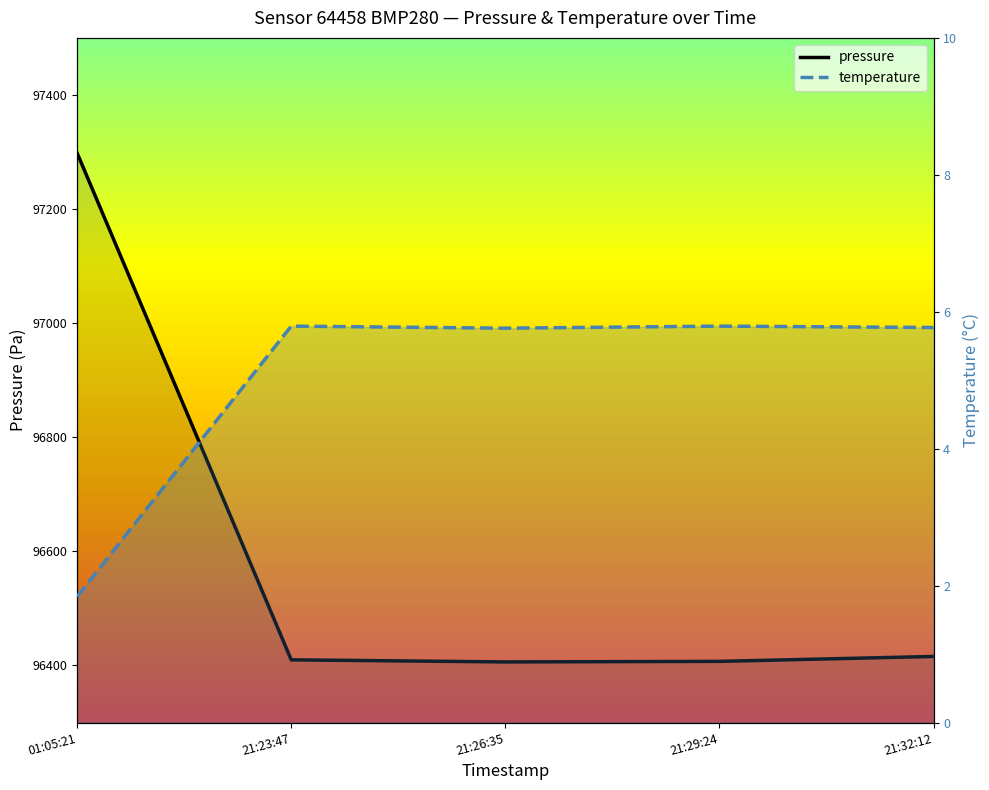

The pressure series shows 172191.9 at 21:29:24. True or false?

False